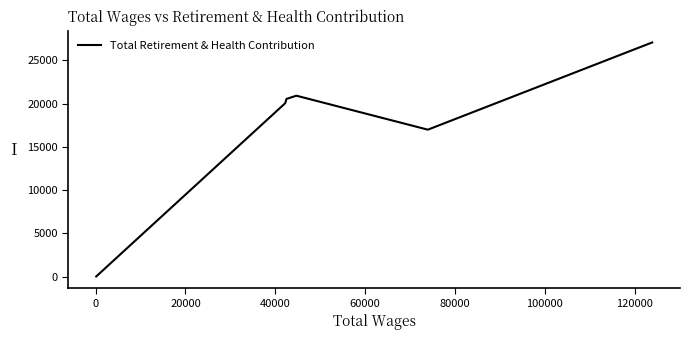

What is the greatest value displayed?

27079